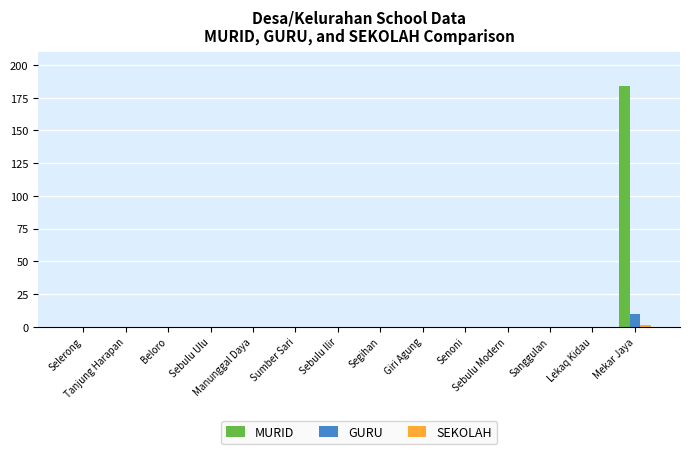

Which series has the largest total across all categories?

MURID